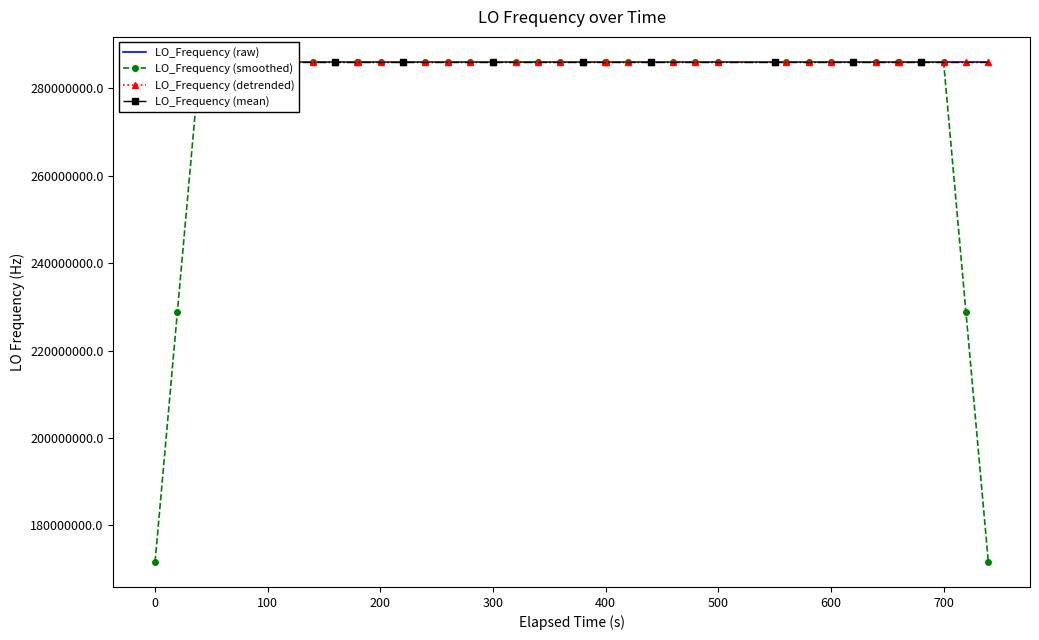

True or false: LO_Frequency (smoothed) and LO_Frequency (raw) intersect in this chart.

True